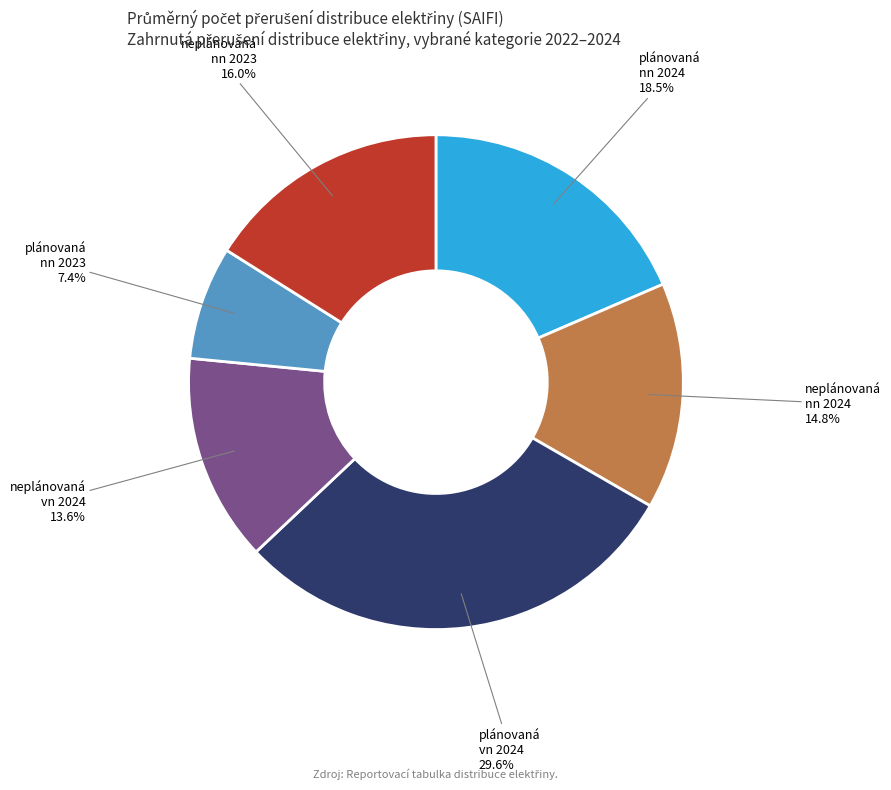

What percentage is NOT represented by neplánovaná nn 2023?

84.0%